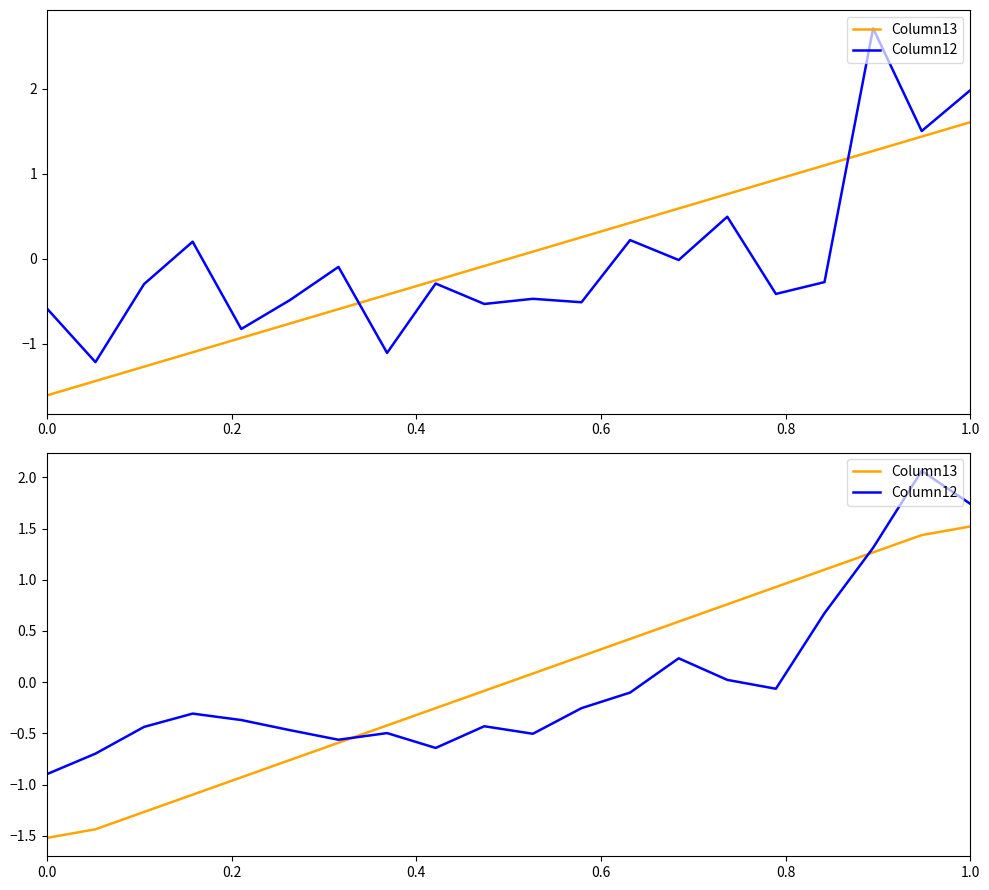

At 0.0, list the series in order from smallest to largest.

Column13, Column12